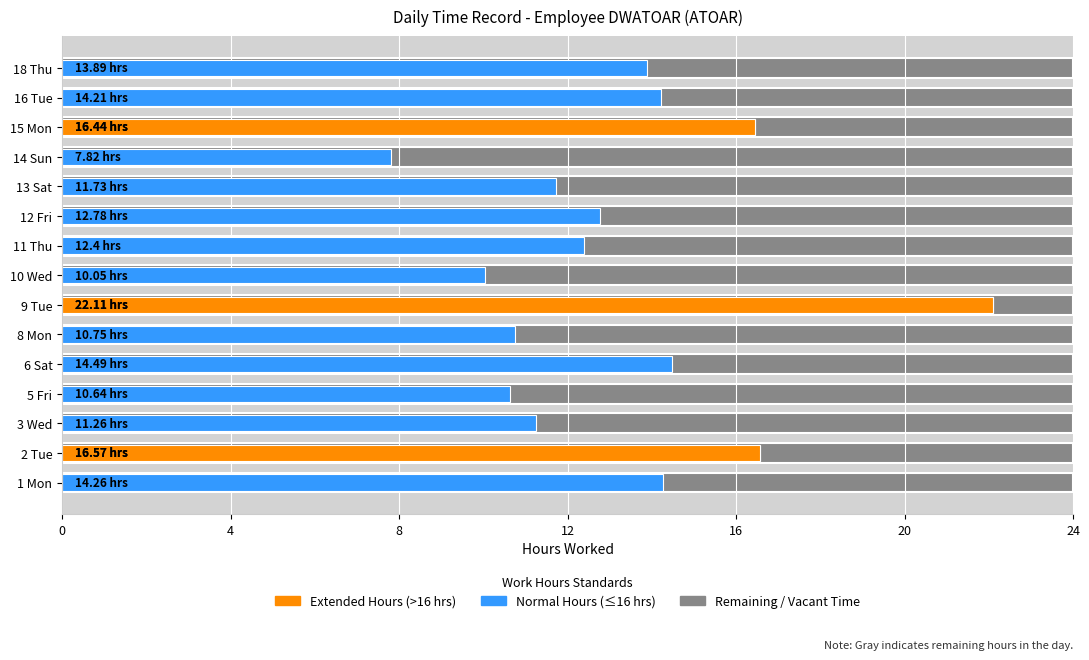

What is the label of the 1st bar from the right?

18 Thu